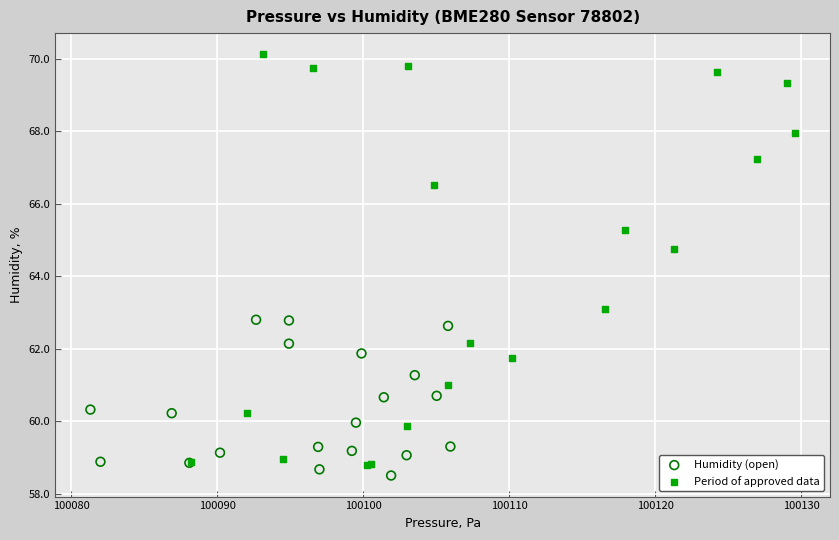

Which series has the largest Y range (max minus min)?

Period of approved data